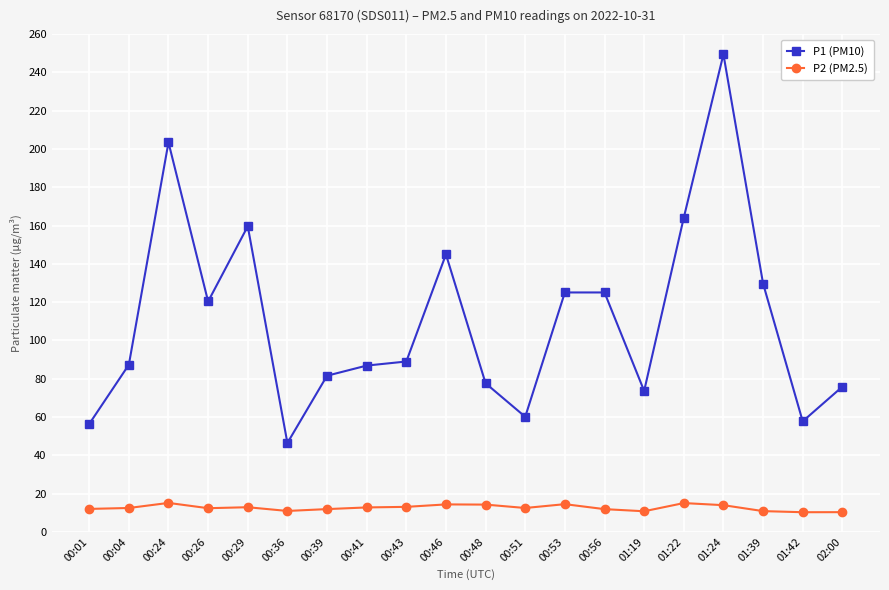

True or false: P1 (PM10) and P2 (PM2.5) intersect in this chart.

False